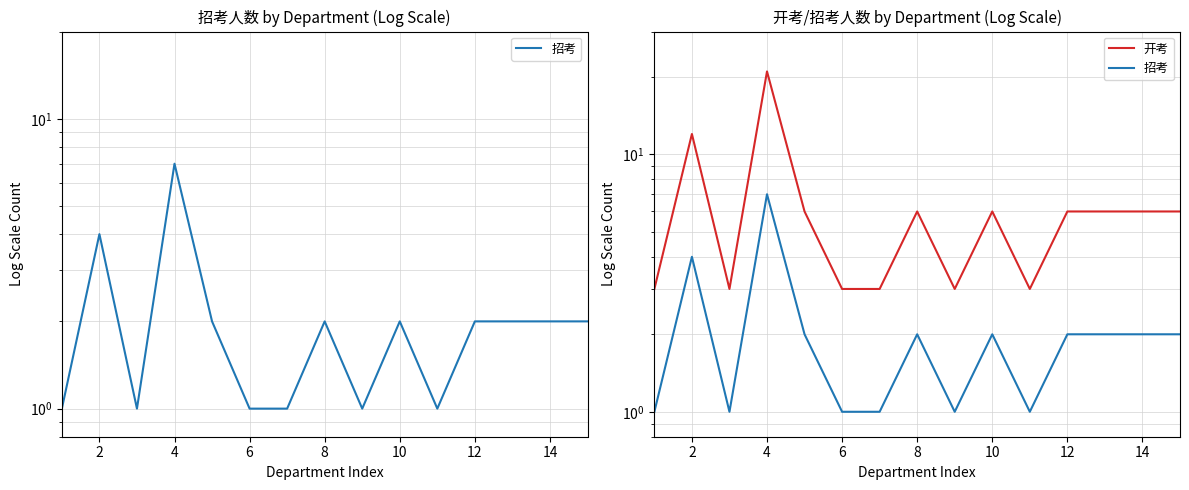

Count the 招考 values in the range 1 to 2.

13